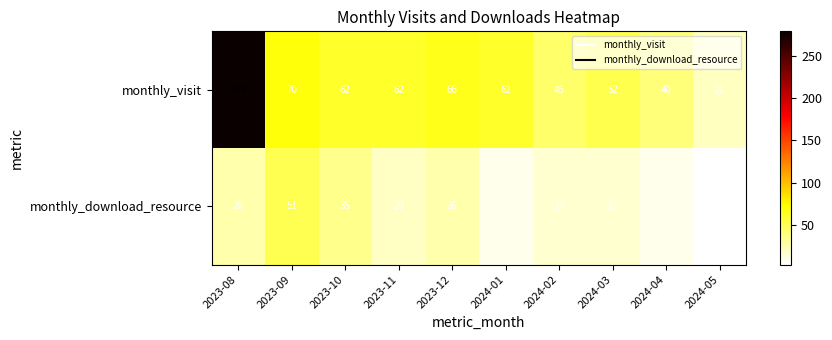

Between 2023-11 and 2023-12, which series saw the biggest shift?

monthly_download_resource